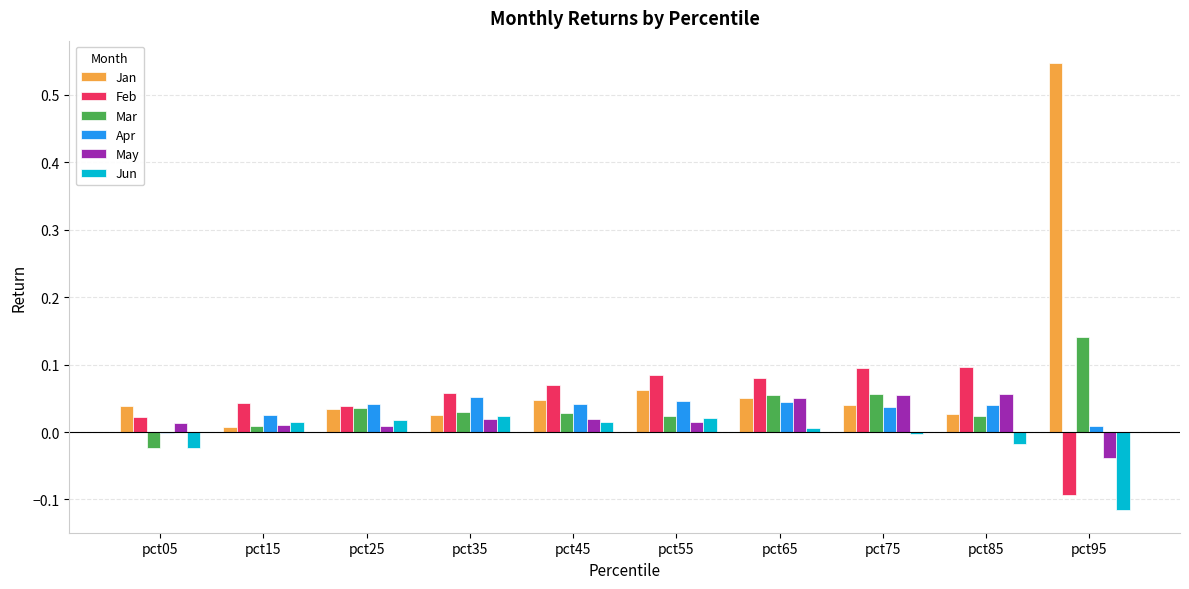

At which category is the sum across all series the highest?

pct95